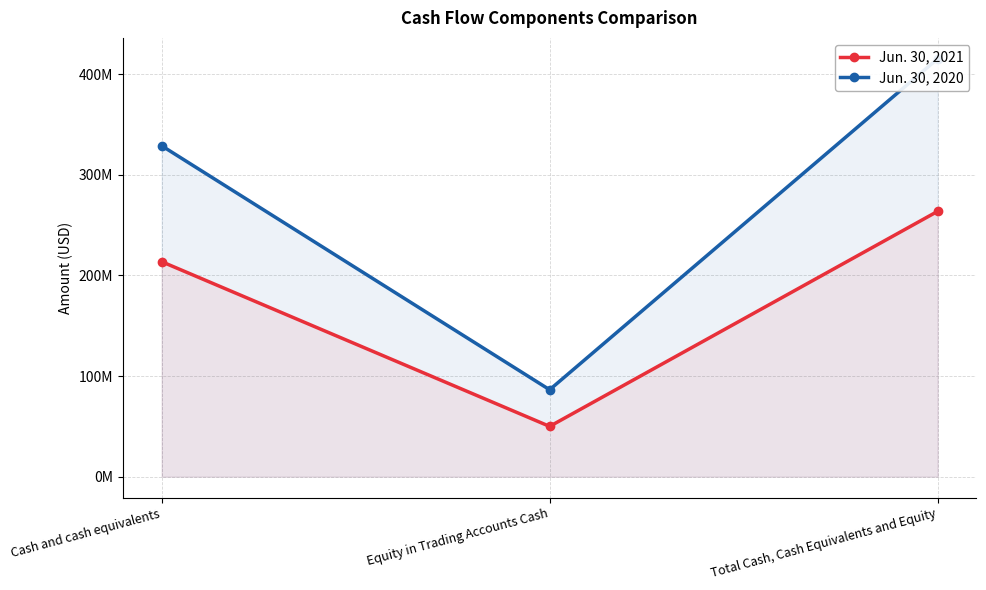

What value does the Jun. 30, 2021 series have at Cash and cash equivalents, to the nearest 100?

213657400